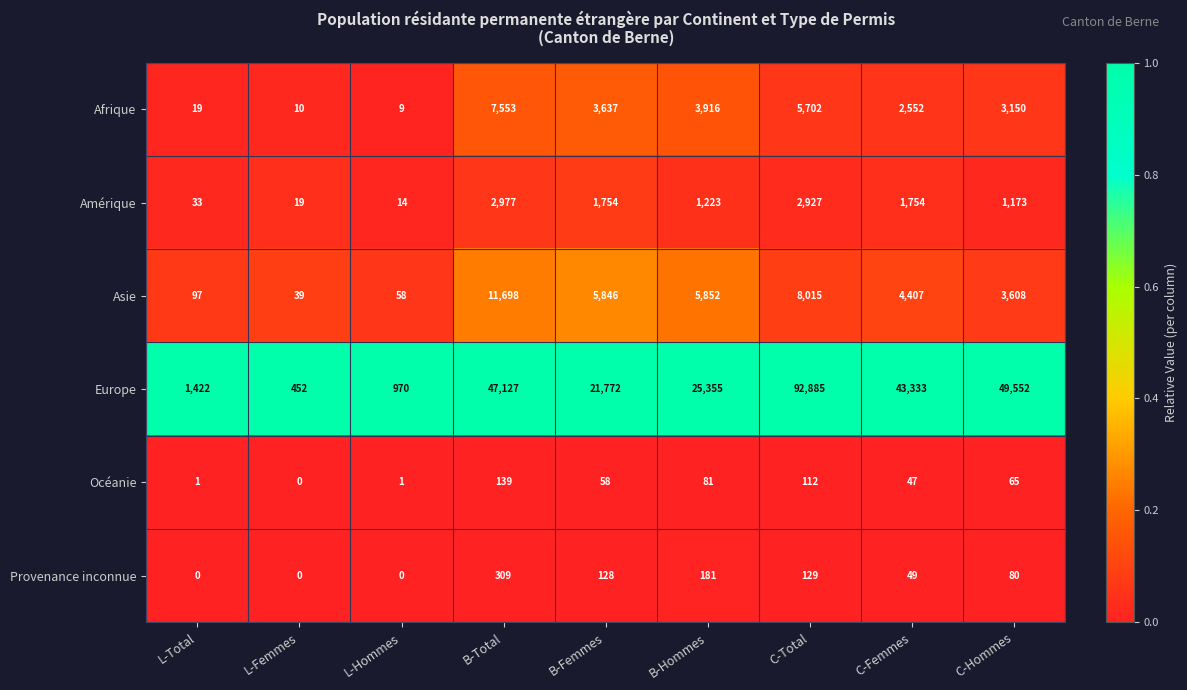

What is the total value across all series at L-Femmes?

520